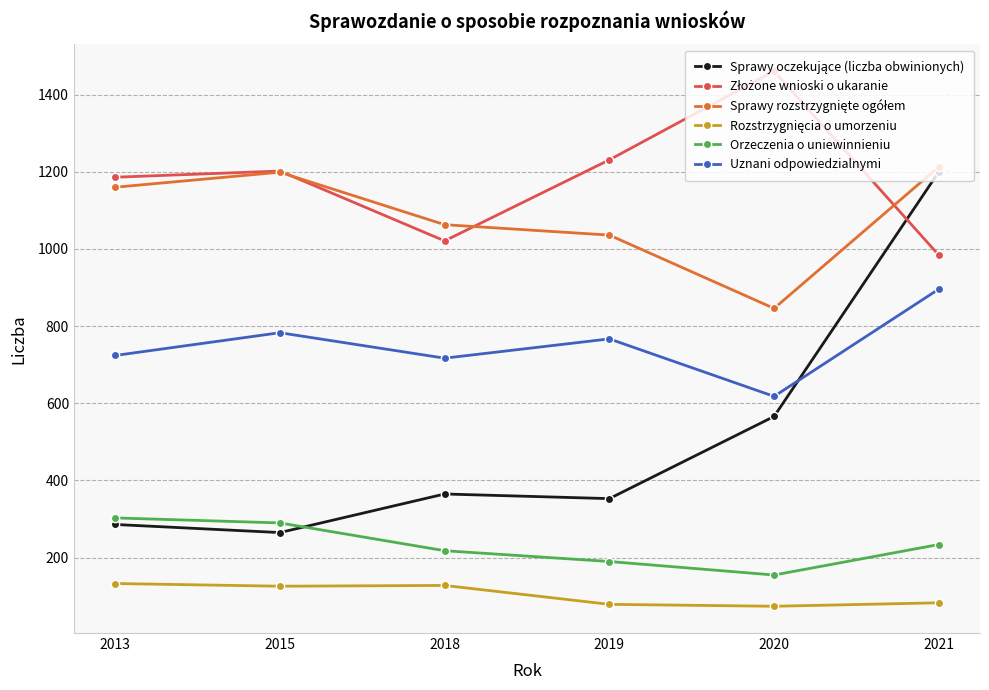

What is the lowest value of the Orzeczenia o uniewinnieniu series?

155